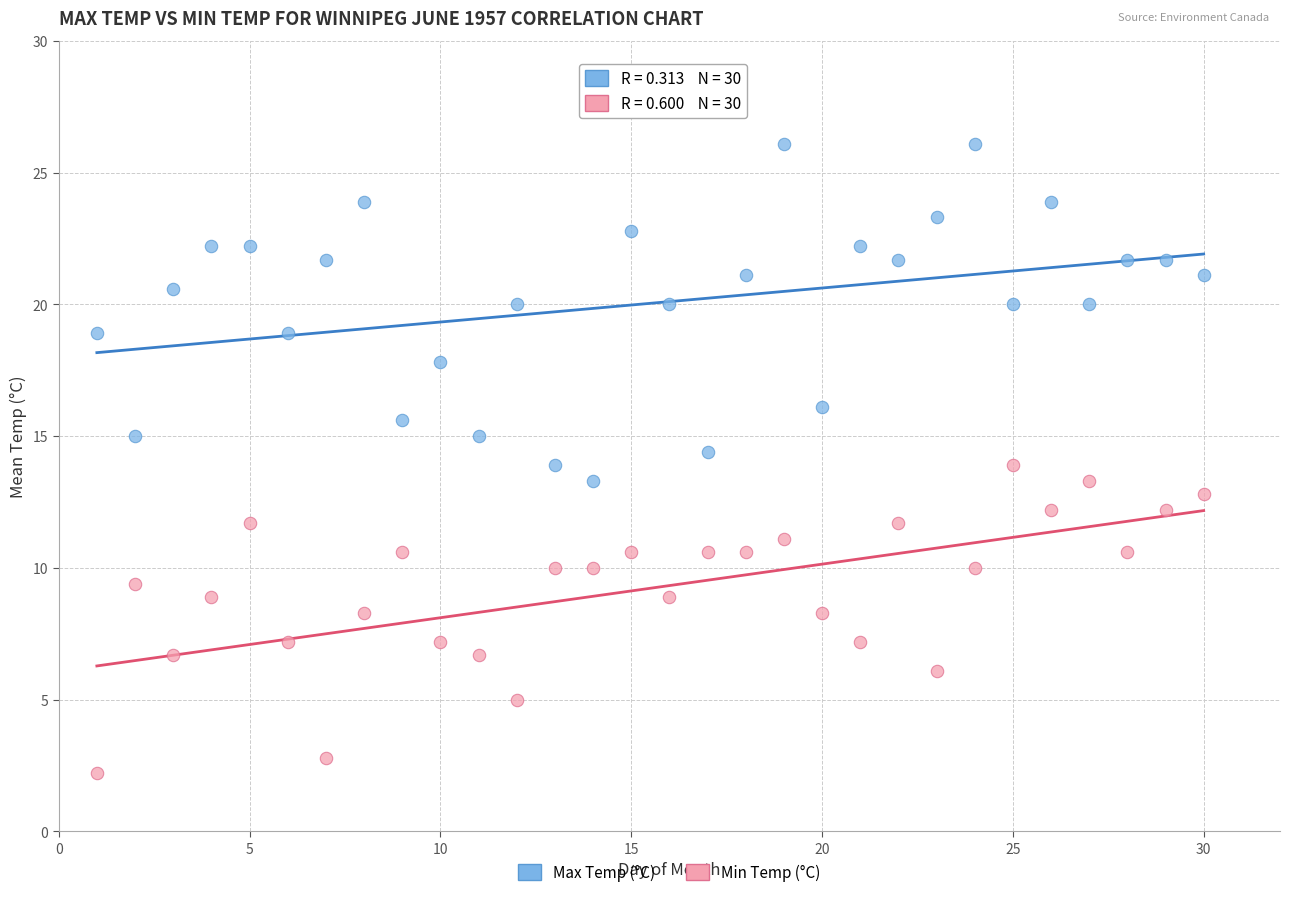

Across all data points, what is the range of Y values (max minus min)?

23.9